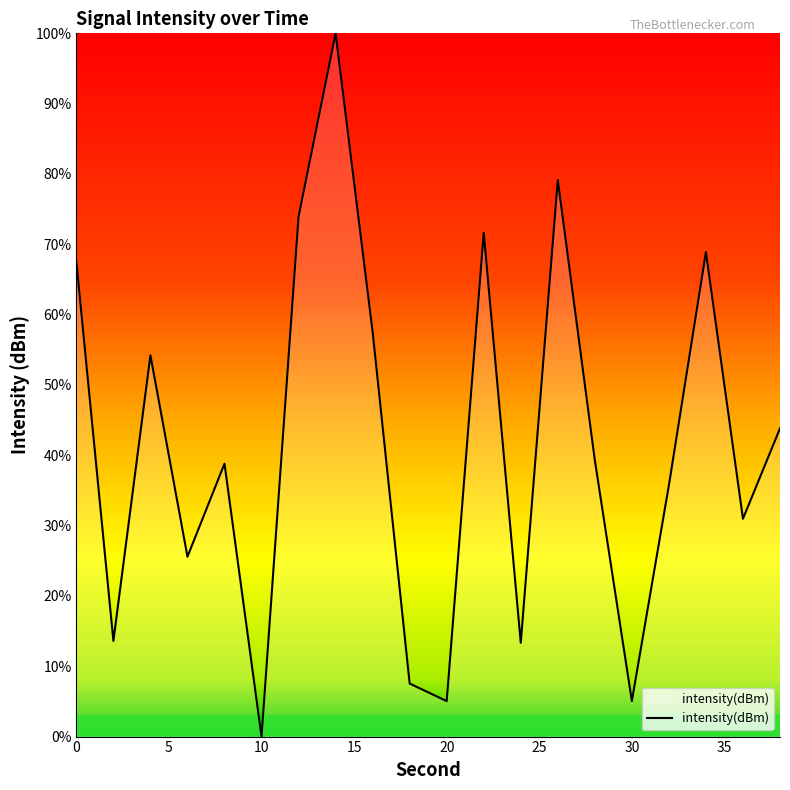

Is it true that the value at 30 is 5.1?

True